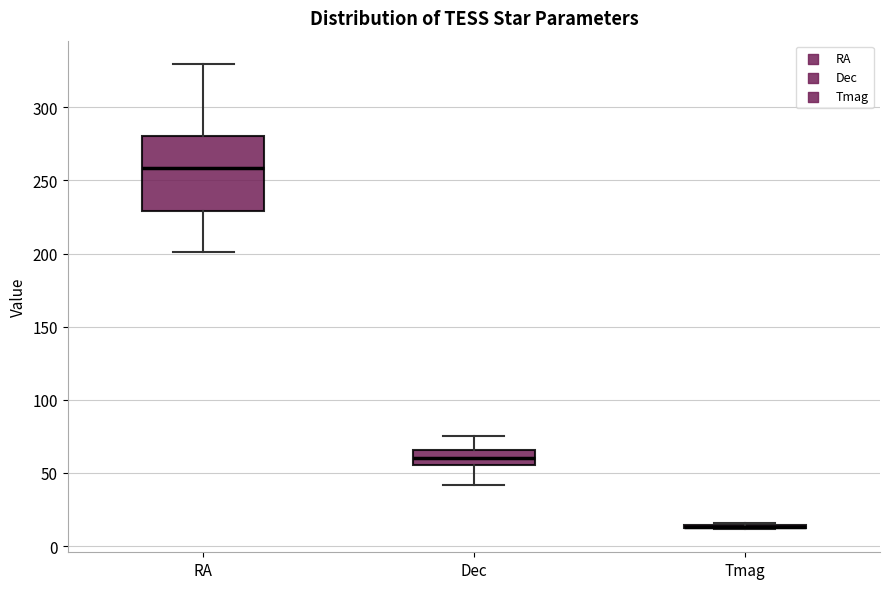

Reading left to right, transcribe this box plot: for each box, give where its median line is, the range the box spans, and where its two whiskers end, as read against the y-axis. The values are not printed on the chart, so give them approximately, as read against the axis.

RA: median 260, box 230 to 280, whiskers 200 to 330
Dec: median 60, box 55 to 65, whiskers 40 to 75
Tmag: box collapsed to a line at 15, whiskers 10 to 15